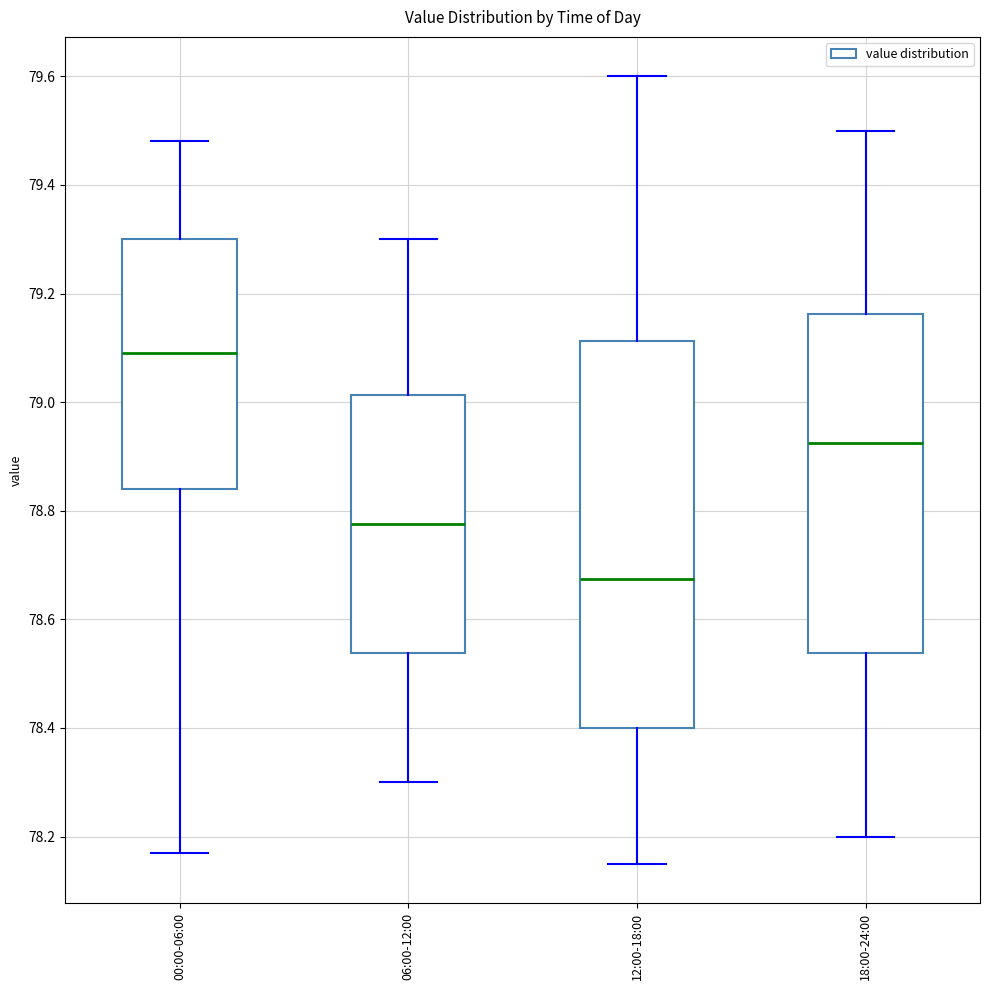

Which box has the lowest median line?

12:00-18:00